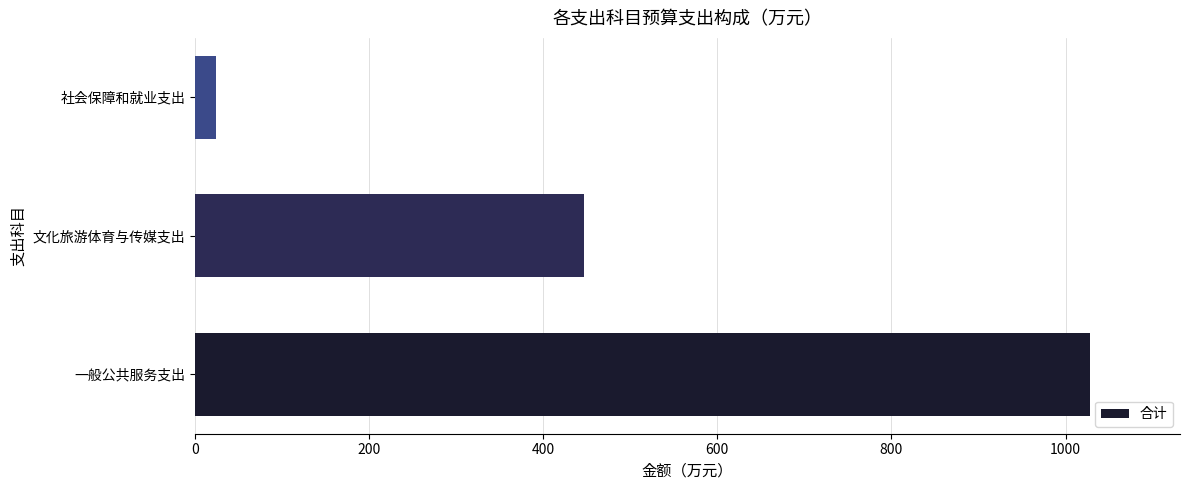

Is it true that the value at 文化旅游体育与传媒支出 is 110.7?

False